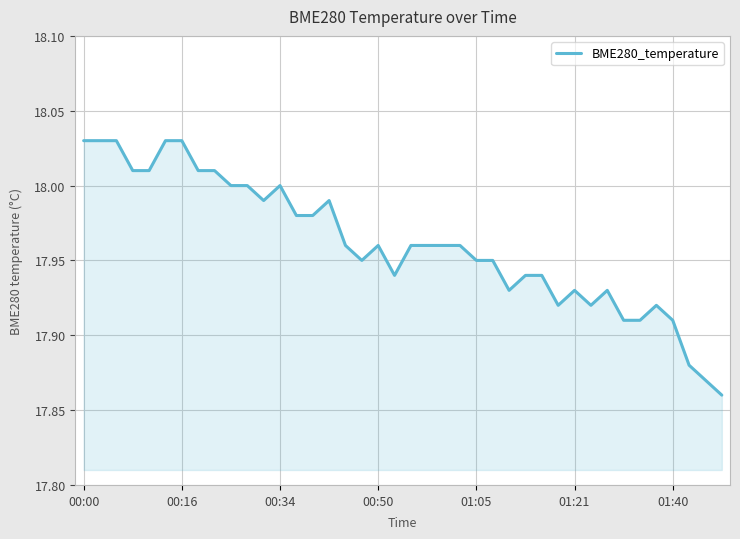

True or false: the data shows 32.1 at 00:16.

False